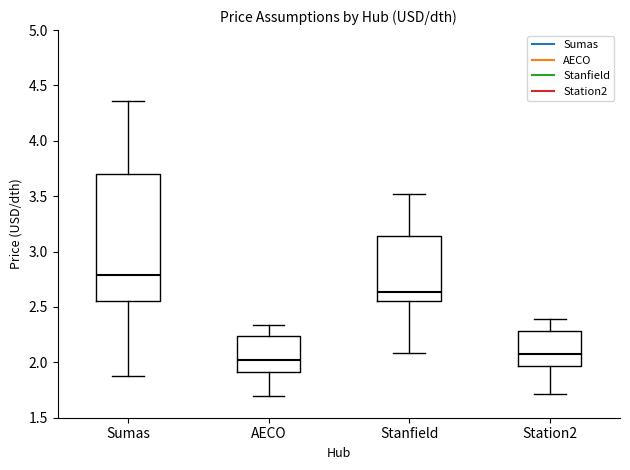

Reading left to right, transcribe this box plot: for each box, give where its median line is, the range the box spans, and where its two whiskers end, as read against the y-axis. The values are not printed on the chart, so give them approximately, as read against the axis.

Sumas: median 2.80, box 2.55 to 3.70, whiskers 1.90 to 4.35
AECO: median 2.00, box 1.90 to 2.25, whiskers 1.70 to 2.35
Stanfield: median 2.65, box 2.55 to 3.15, whiskers 2.10 to 3.50
Station2: median 2.10, box 1.95 to 2.30, whiskers 1.70 to 2.40